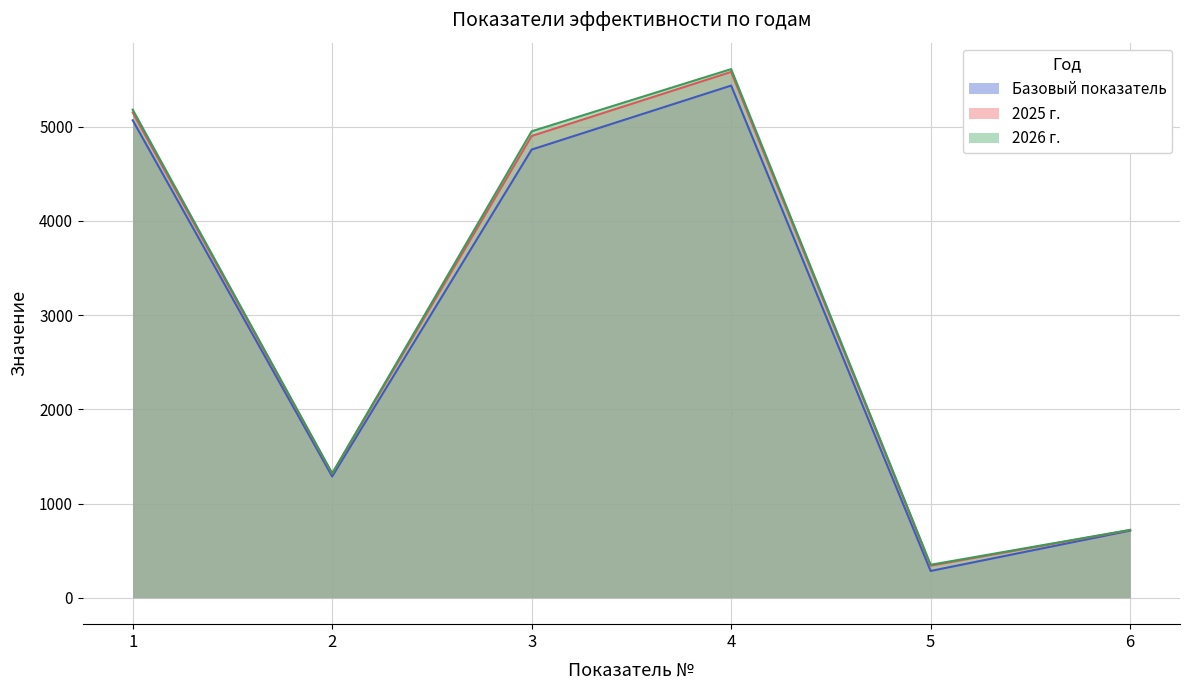

What is the sum of all 2026 г. values?

18130